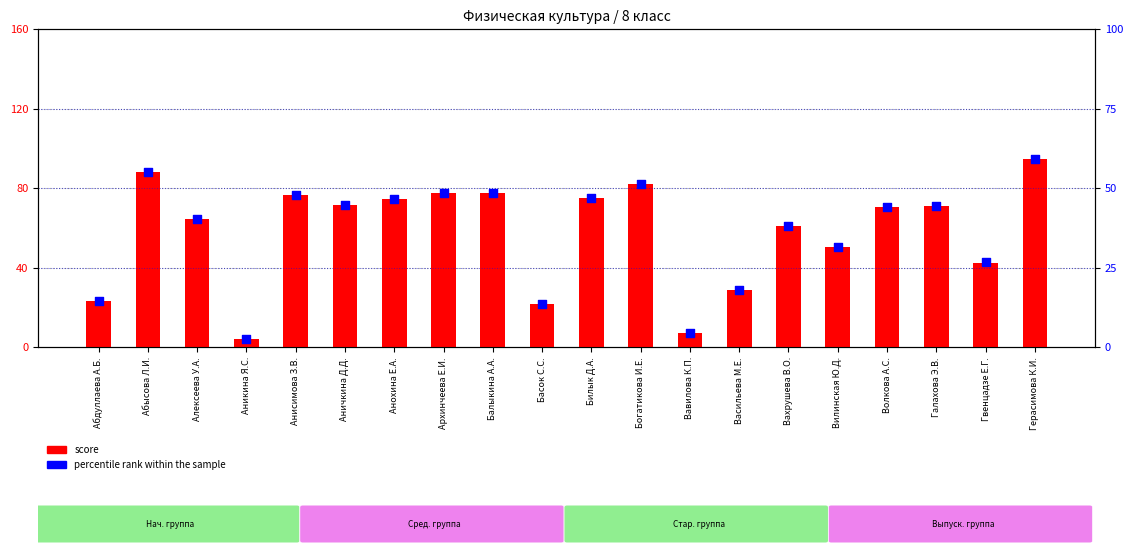

Which series has the largest Y range (max minus min)?

score